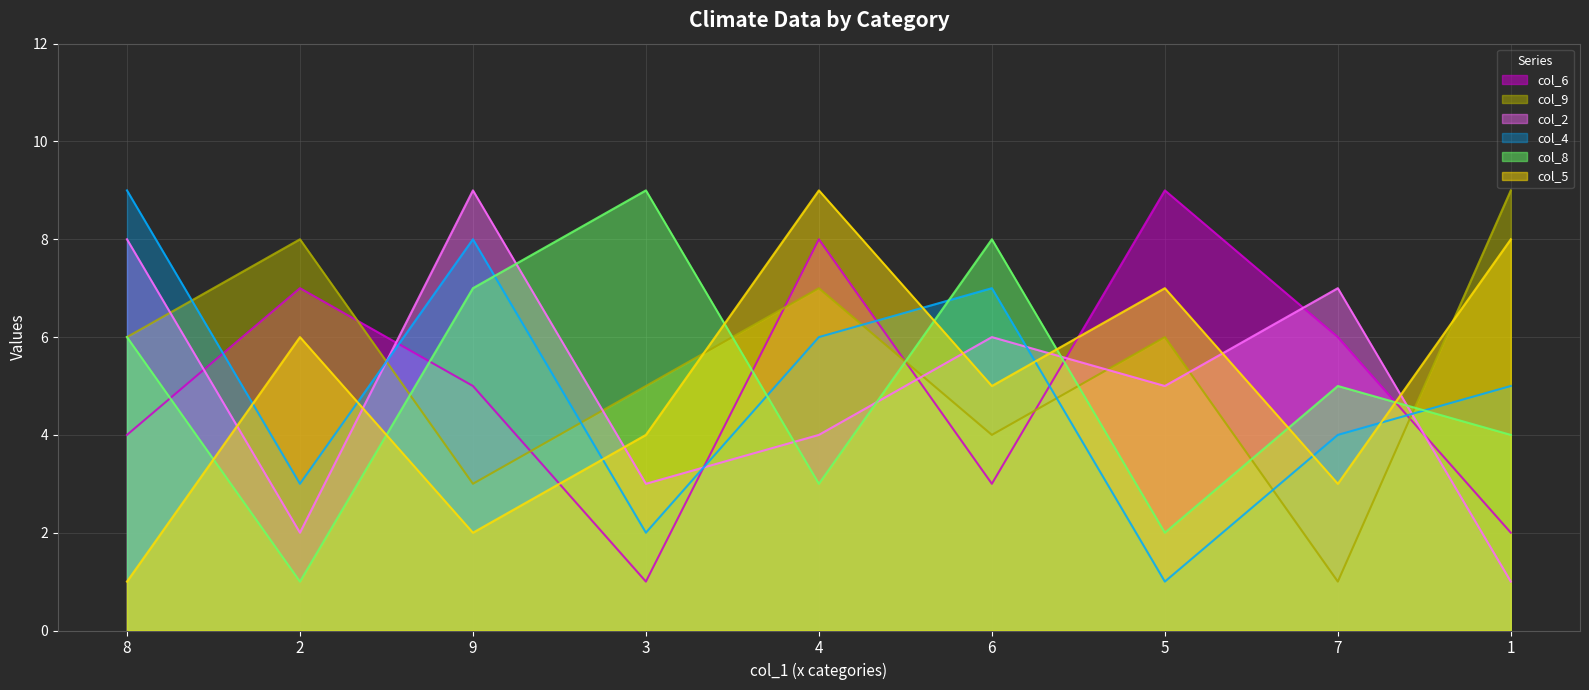

At which category is the sum across all series the highest?

4